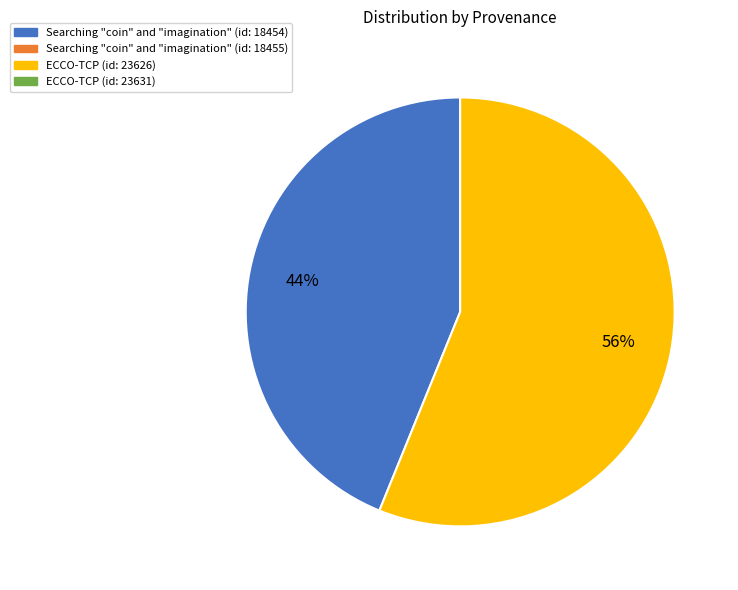

To the nearest percent, what is the difference between the largest and smallest slice percentages?

12%